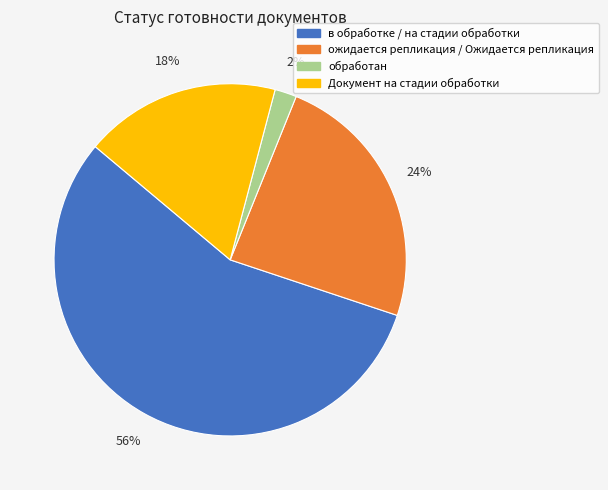

What percentage is the обработан slice, to the nearest percent?

2%